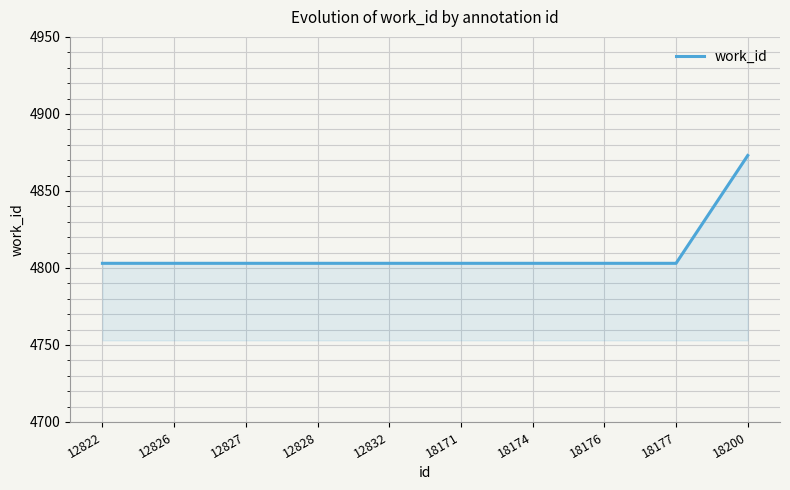

Does the chart display data point markers on the line(s)?

No